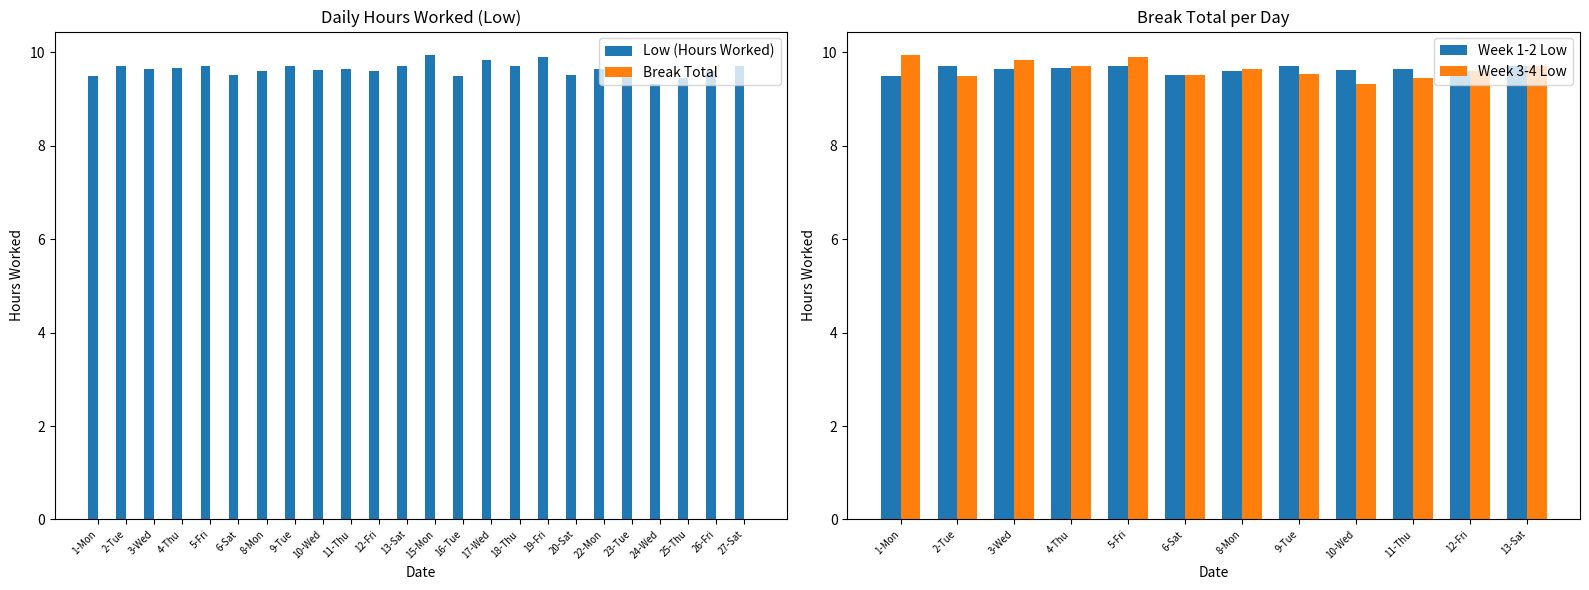

What is the difference between the values at 5-Fri and 3-Wed?

0.1